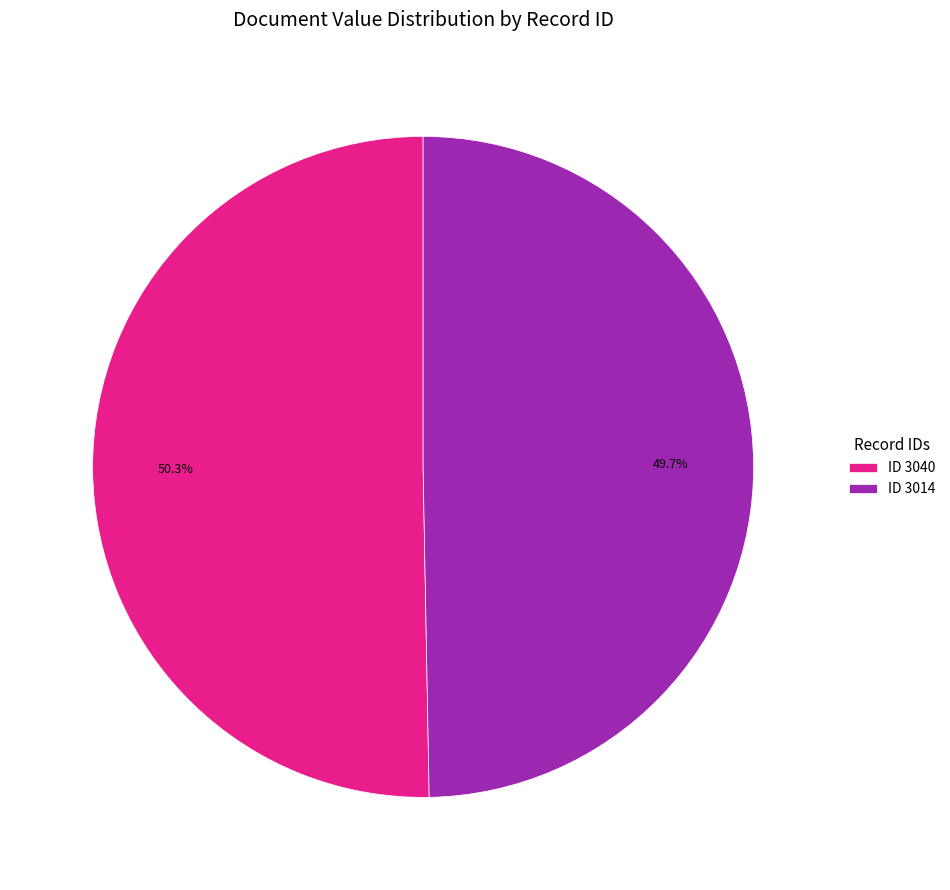

What is the majority slice?

ID 3040